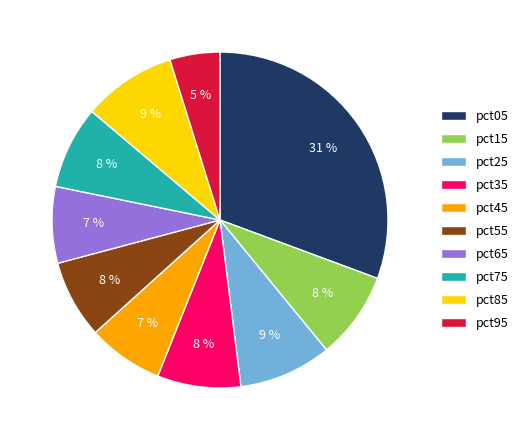

How many slices are in this pie chart?

10